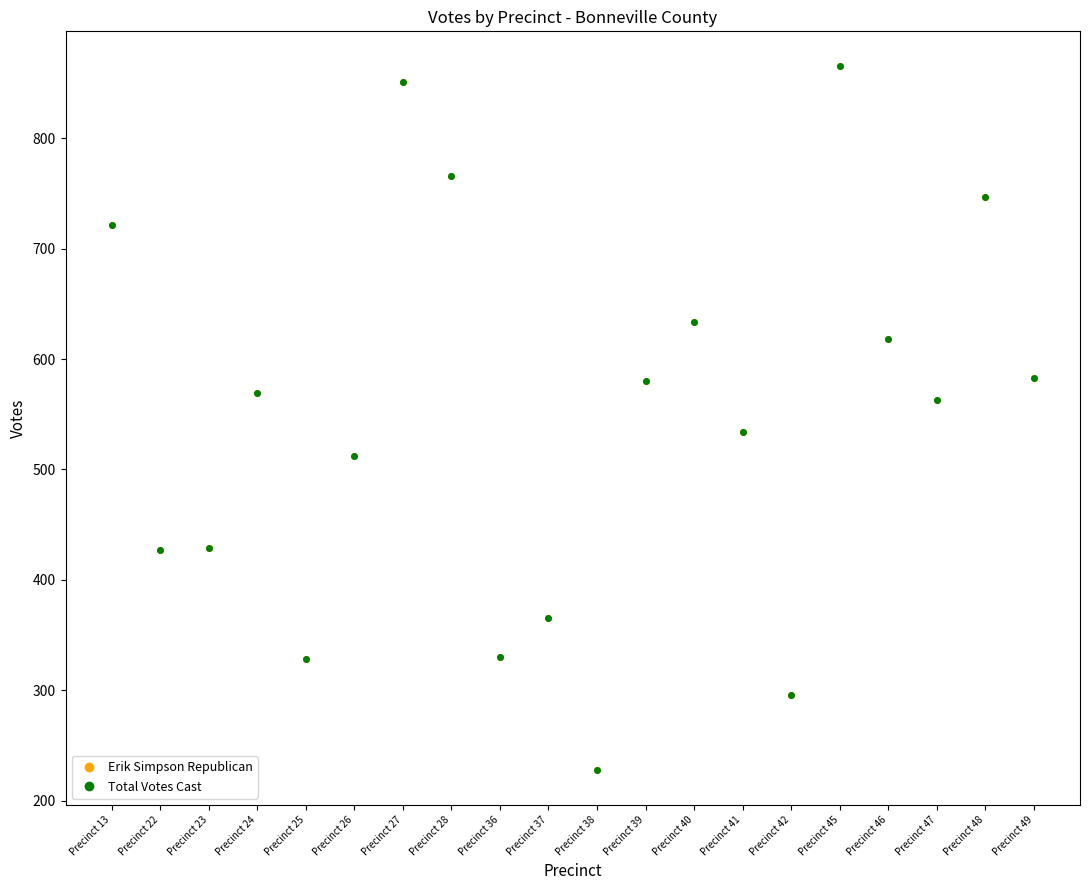

Reading left to right, list all the values displayed in this chart.

Erik Simpson Republican: Precinct 13=721	Precinct 22=427	Precinct 23=429	Precinct 24=569	Precinct 25=328	Precinct 26=512	Precinct 27=851	Precinct 28=766	Precinct 36=330	Precinct 37=365	Precinct 38=228	Precinct 39=580	Precinct 40=634	Precinct 41=534	Precinct 42=296	Precinct 45=865	Precinct 46=618	Precinct 47=563	Precinct 48=747	Precinct 49=583
Total Votes Cast: Precinct 13=721	Precinct 22=427	Precinct 23=429	Precinct 24=569	Precinct 25=328	Precinct 26=512	Precinct 27=851	Precinct 28=766	Precinct 36=330	Precinct 37=365	Precinct 38=228	Precinct 39=580	Precinct 40=634	Precinct 41=534	Precinct 42=296	Precinct 45=865	Precinct 46=618	Precinct 47=563	Precinct 48=747	Precinct 49=583